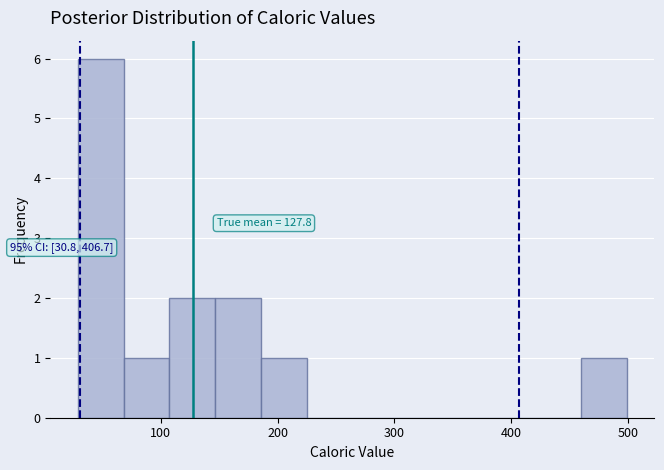

Read against the x-axis, roughly where is the centre of the tallest bar?

50